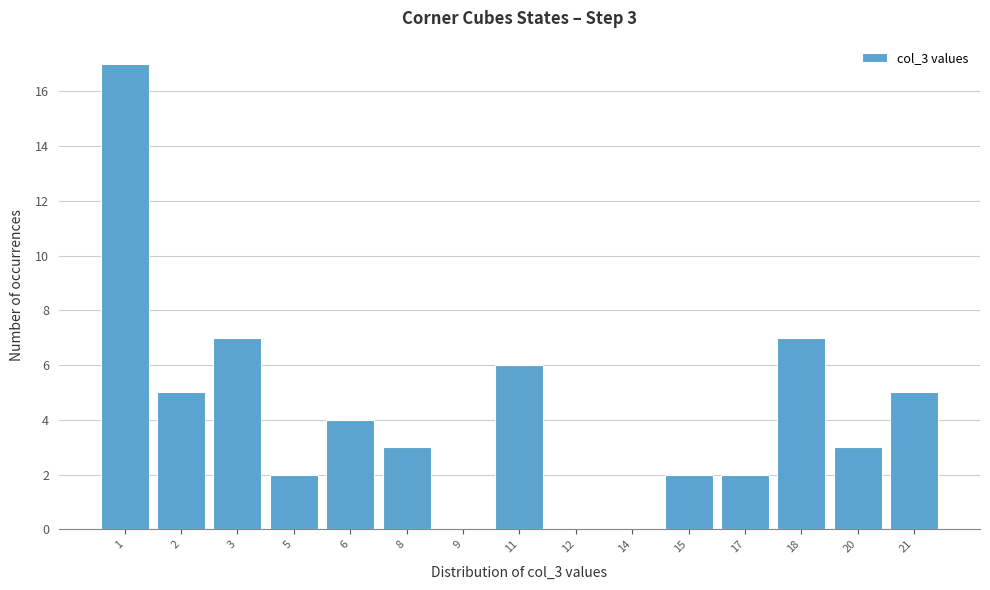

Reading left to right, extract all data points from this chart.

1=17	2=5	3=7	5=2	6=4	8=3	9=0	11=6	12=0	14=0	15=2	17=2	18=7	20=3	21=5